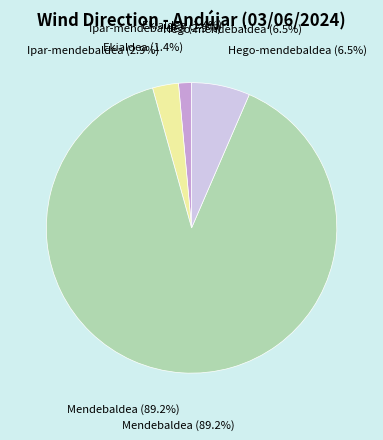

What is the largest slice in the pie chart?

Mendebaldea